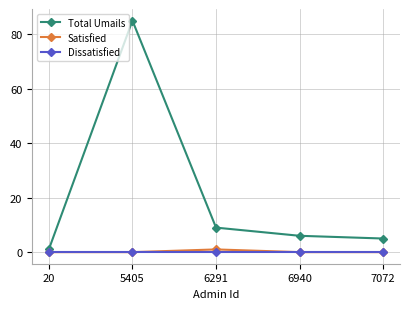

What are all the series names shown in the legend?

Total Umails, Satisfied, Dissatisfied